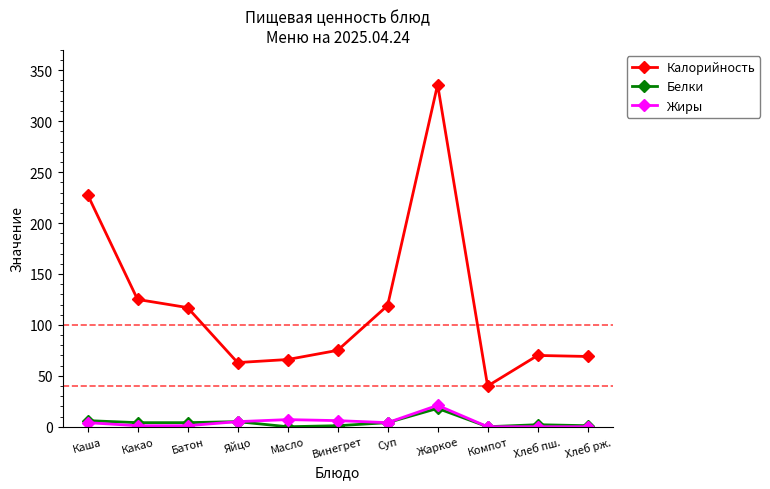

What is the label of the 11th point from the left?

Хлеб рж.